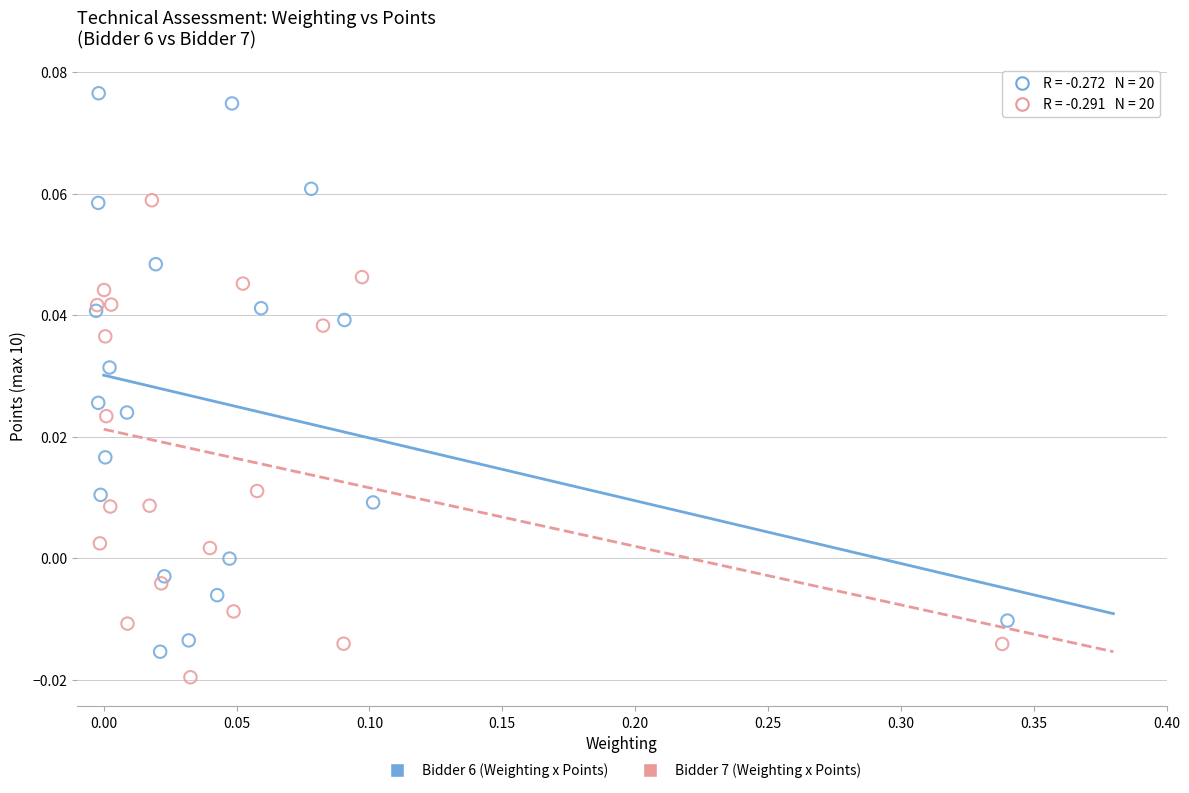

Which series reaches the maximum Y coordinate?

Bidder 6 (Weighting x Points)